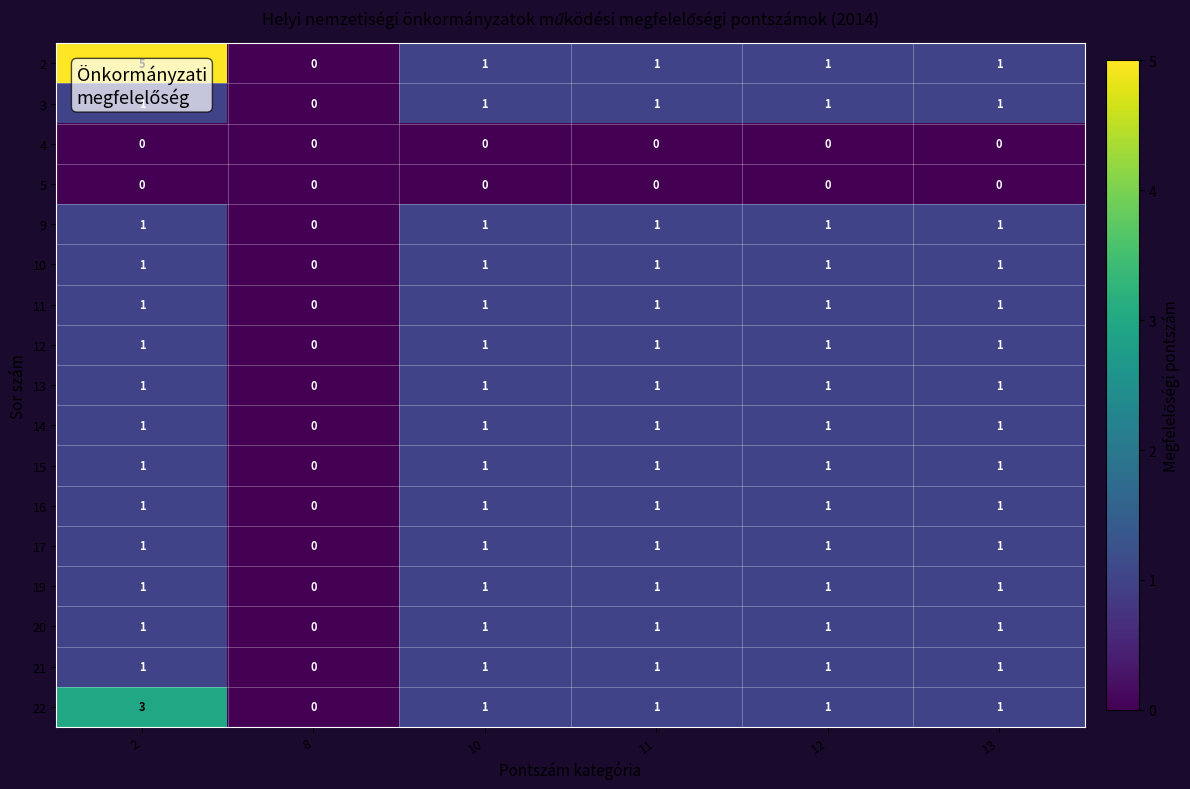

What is the total value across all series at 11?

15